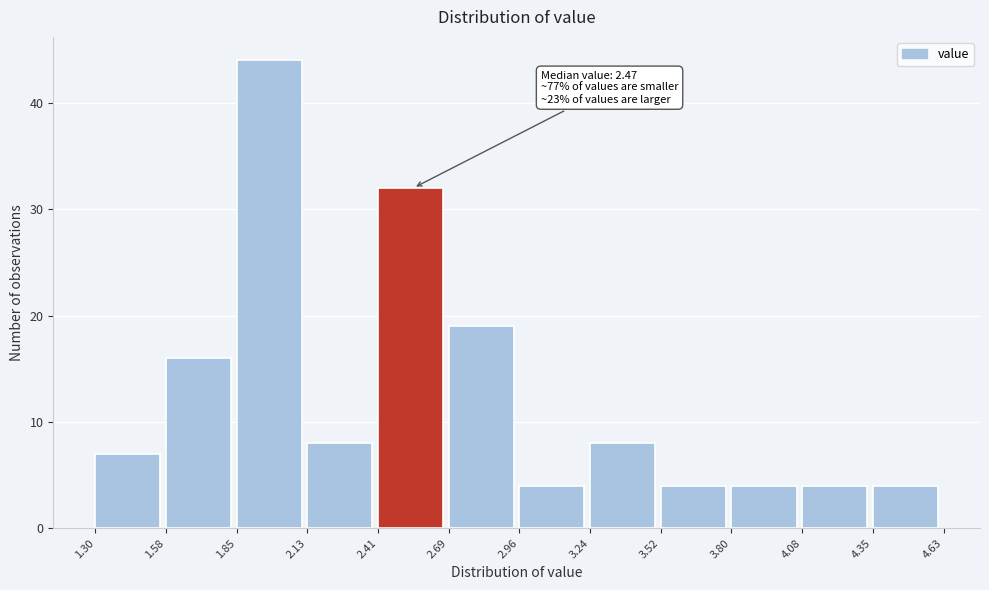

Over which range of the x-axis is the bar tallest?

1.85 to 2.13